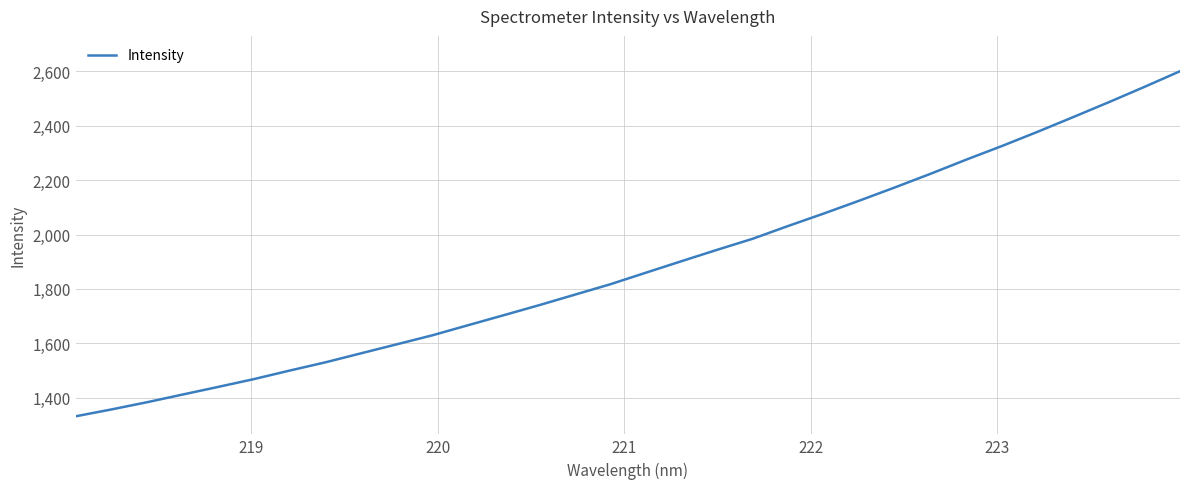

Does the chart have visible grid lines?

Yes